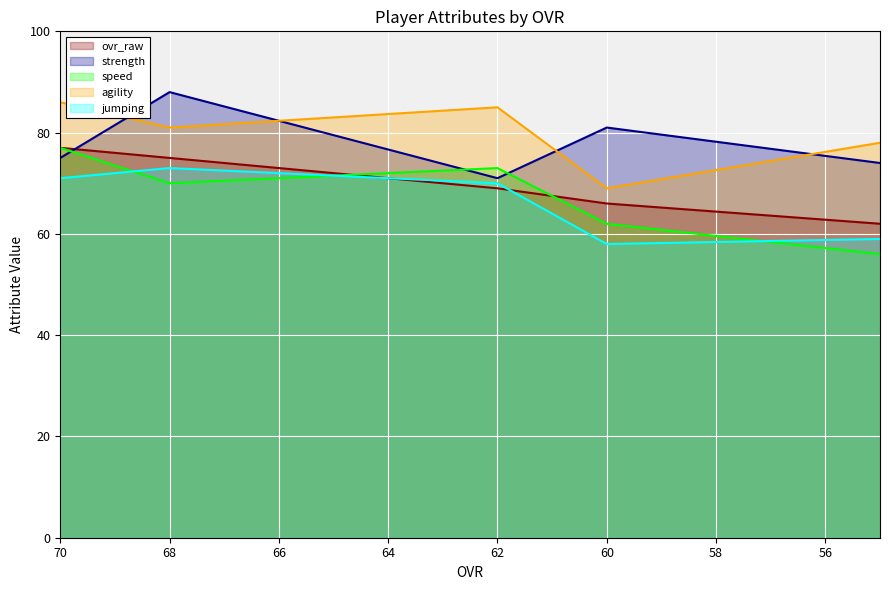

How many interior local valleys does the jumping series have?

1